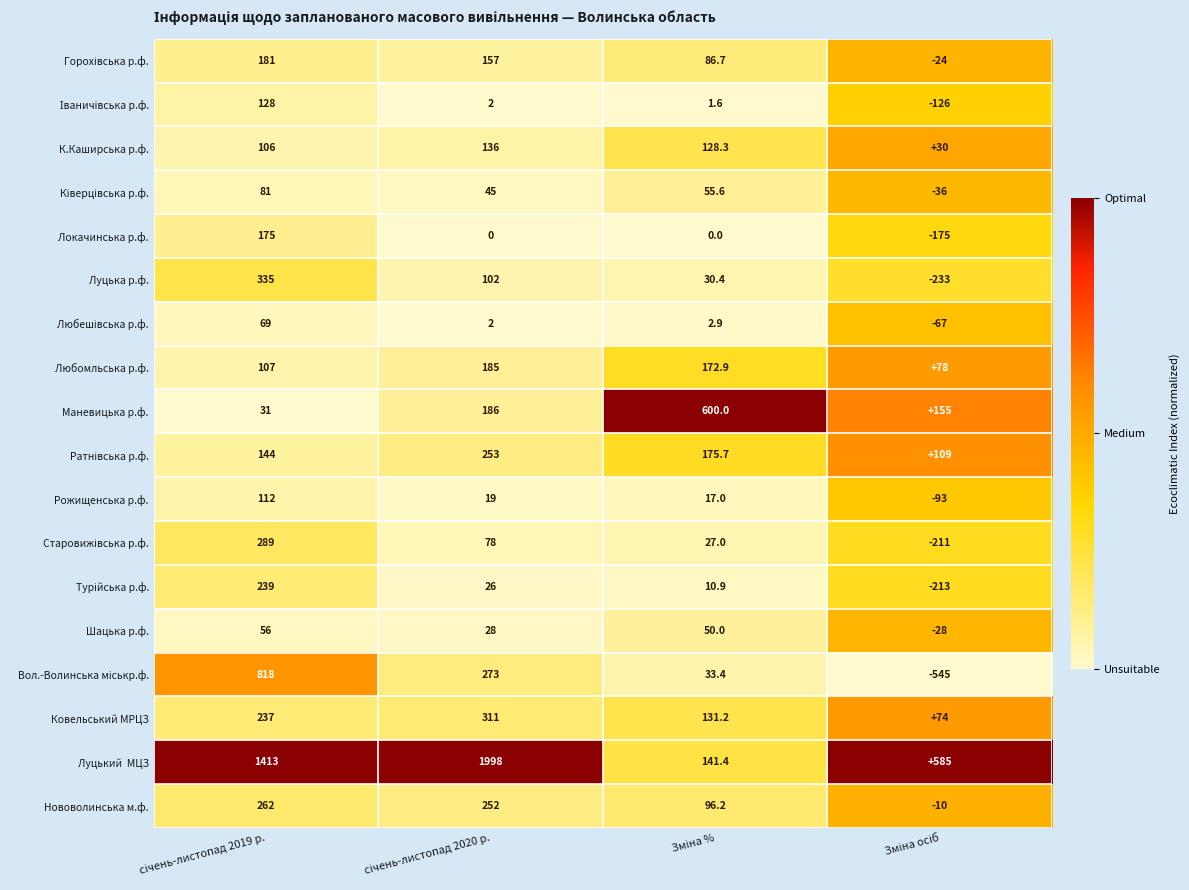

What is the minimum value shown in the chart?

-545.0